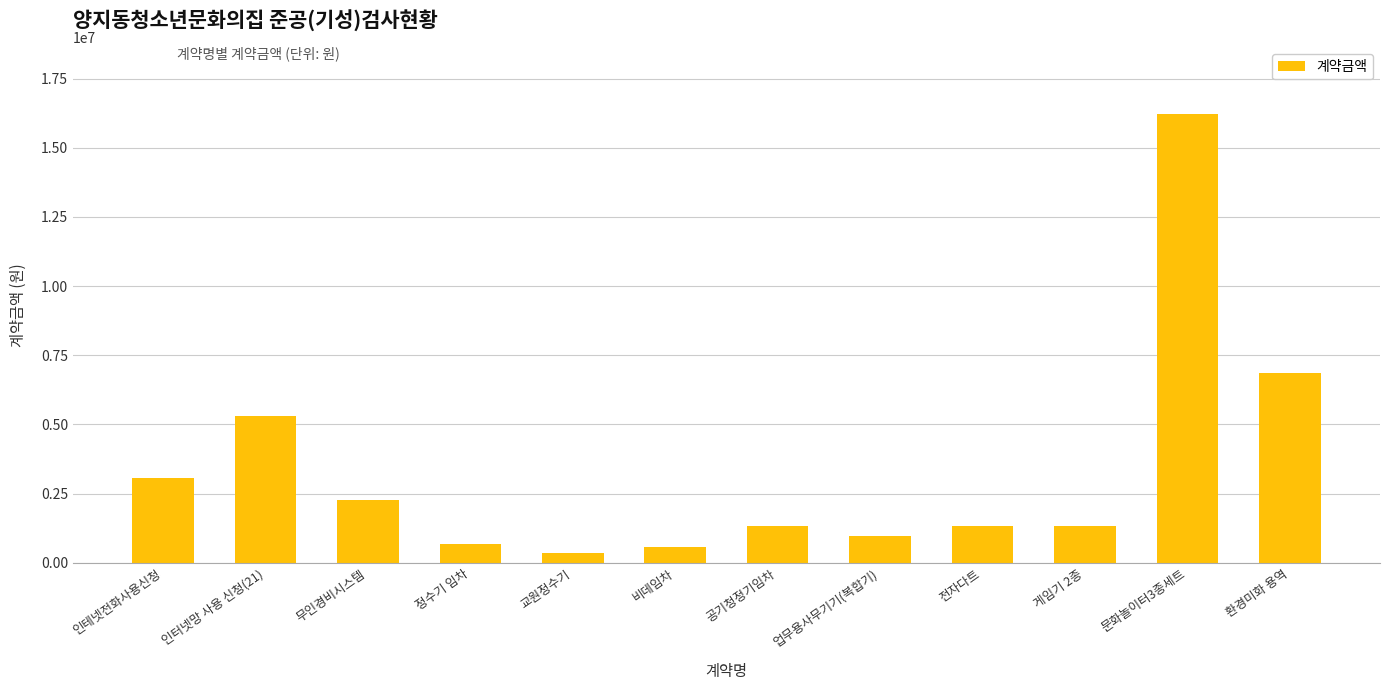

True or false: the data shows 412496 at 공기청정기임차.

False